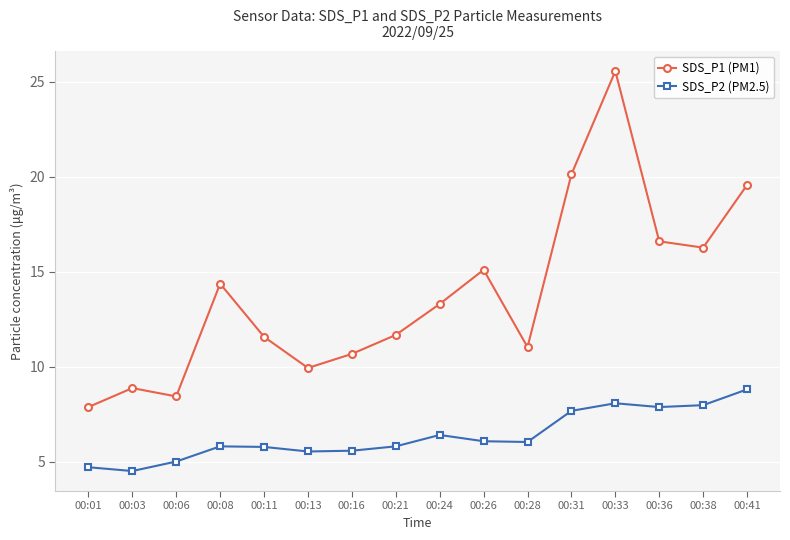

The value of SDS_P2 (PM2.5) at 00:16 is 5.6. True or false?

True